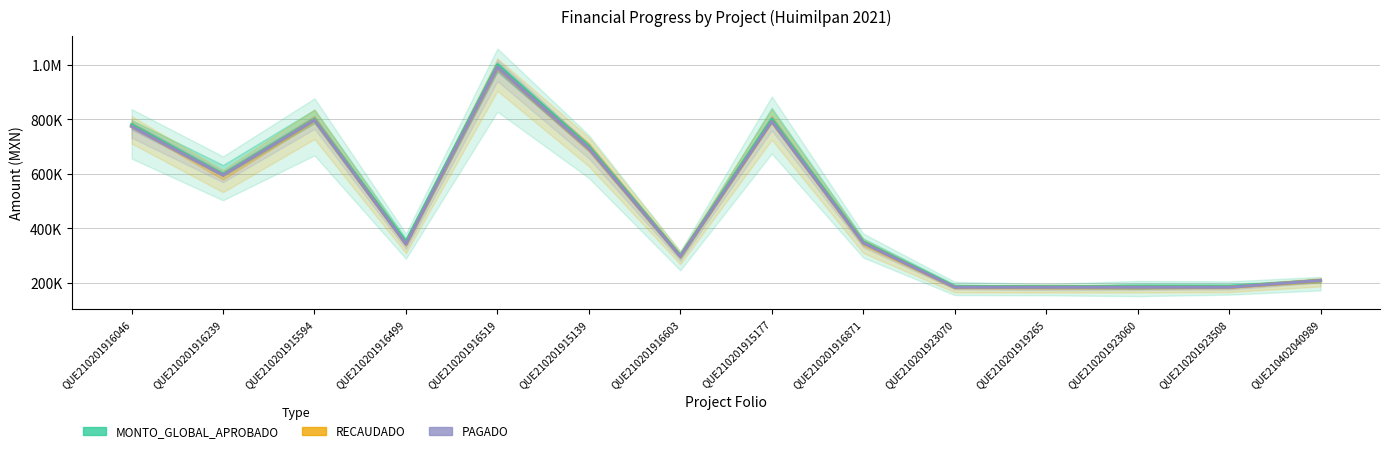

What is the difference between the second highest and minimum values in the PAGADO series?

613543.2